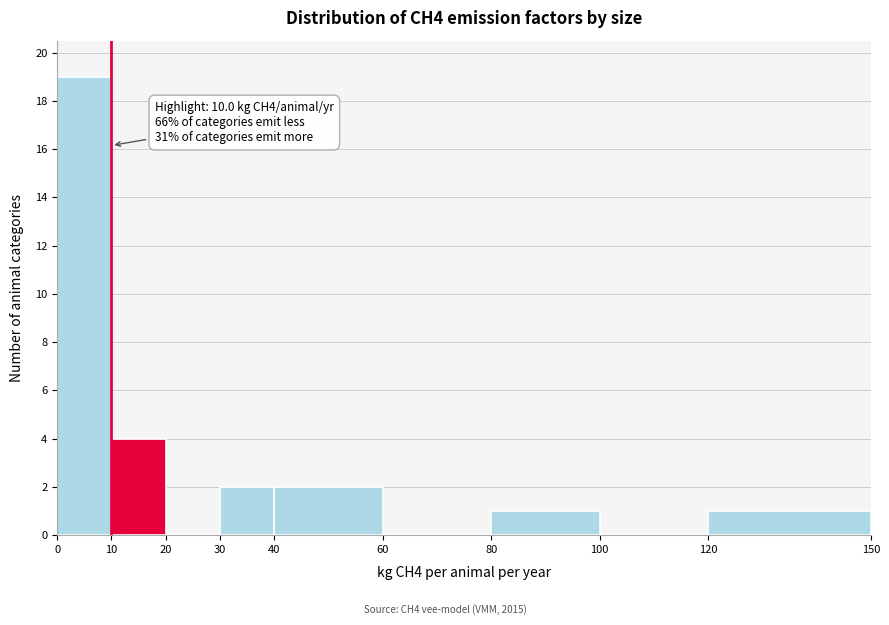

Which range on the x-axis has the tallest bar?

0 to 10